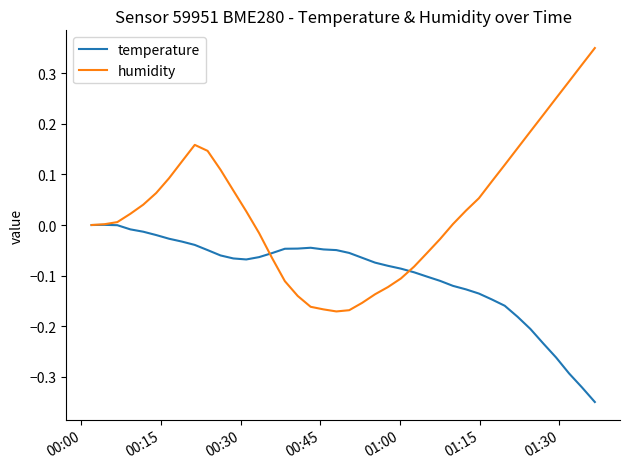

Which series has the largest total across all categories?

humidity